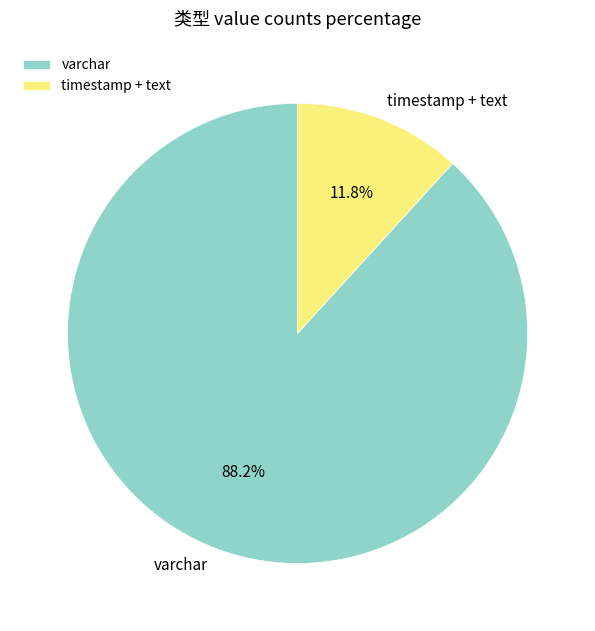

What is the total percentage of timestamp + text and varchar?

100.0%